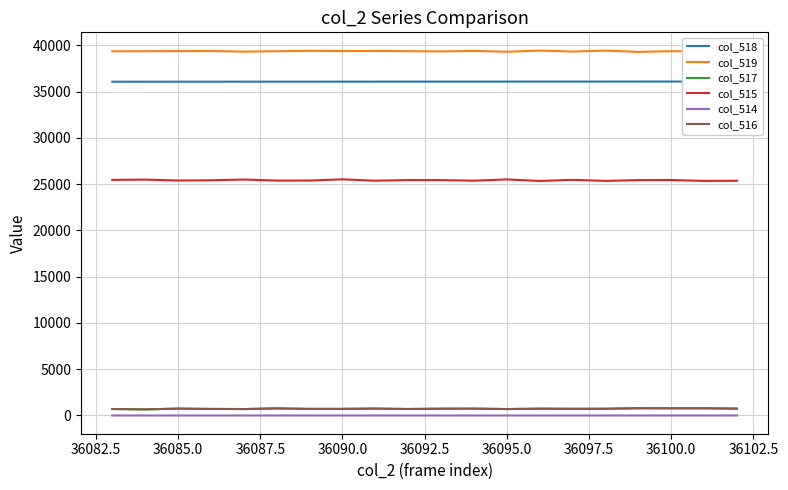

Reading right to left, transcribe all the data shown in this chart.

col_518: 36102	36101	36100	36099	36098	36097	36096	36095	36094	36093	36092	36091	36090	36089	36088	36087	36086	36085	36084	36083
col_519: 39300	39379	39379	39308	39444	39340	39448	39322	39410	39353	39383	39409	39395	39421	39377	39334	39401	39391	39378	39369
col_517: 741	776	776	783	729	722	737	694	741	735	700	747	713	714	763	694	708	743	657	699
col_515: 25375	25358	25455	25444	25362	25473	25350	25519	25384	25447	25452	25379	25527	25400	25395	25507	25426	25401	25500	25467
col_514: 0	0	0	0	0	1	1	0	0	0	0	0	1	0	0	0	0	0	0	0
col_516: 741	776	776	783	729	721	736	694	741	735	700	747	712	714	763	694	708	743	657	699